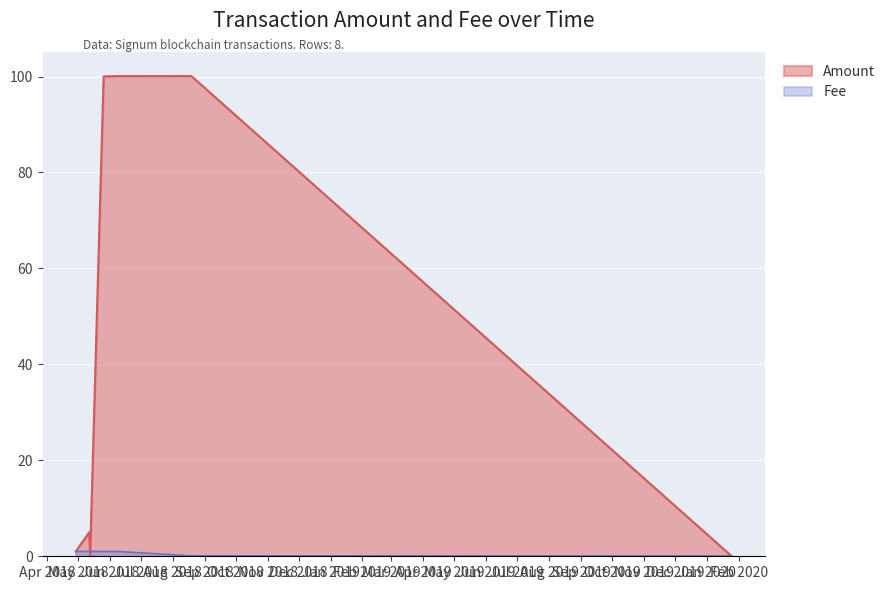

Rank the categories by Amount value from highest to lowest.

2018-08-19, 2018-06-09, 2018-05-26, 2018-05-12, 2018-04-29, 2018-05-13, 2018-05-13, 2020-01-25